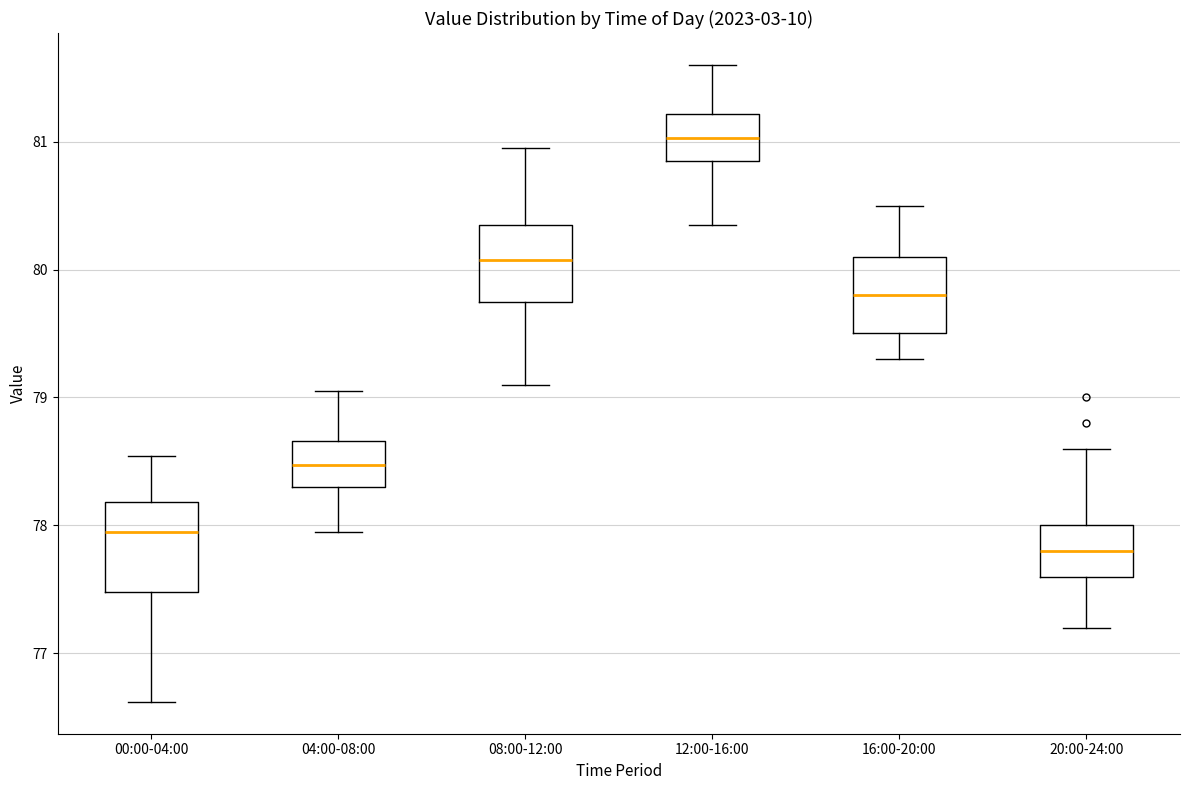

Where does the median line of the box for 08:00-12:00 sit on the y-axis? The values are not printed on the chart, so give them approximately, as read against the axis.

80.1